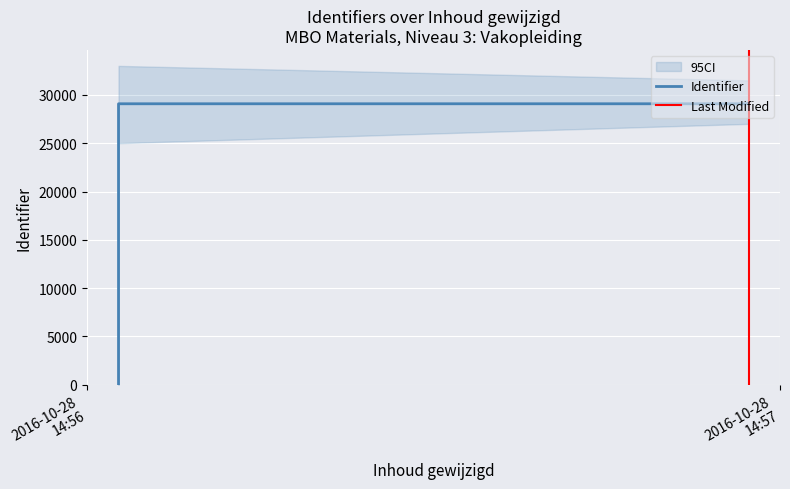

Where is the data nearest to the value 14541?

2016-10-28 14:56:36